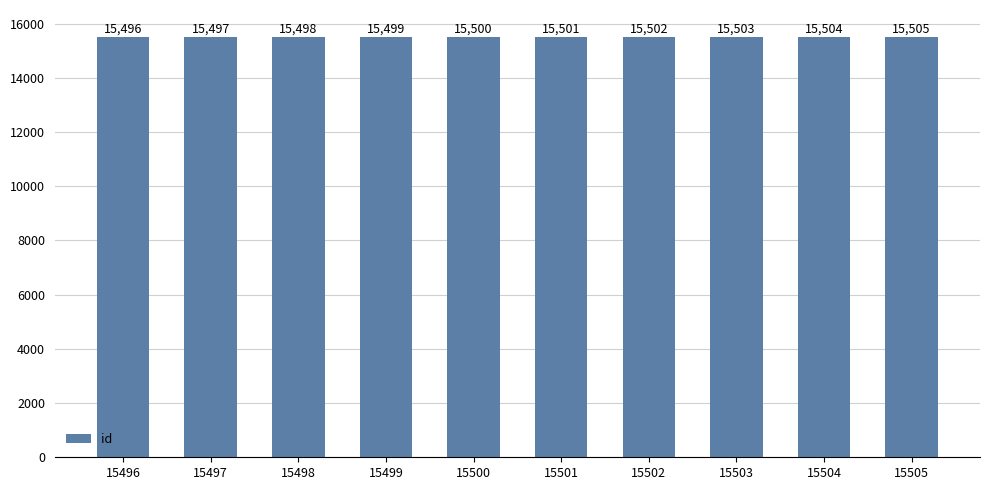

Which has a higher value, 15500 or 15503?

15503